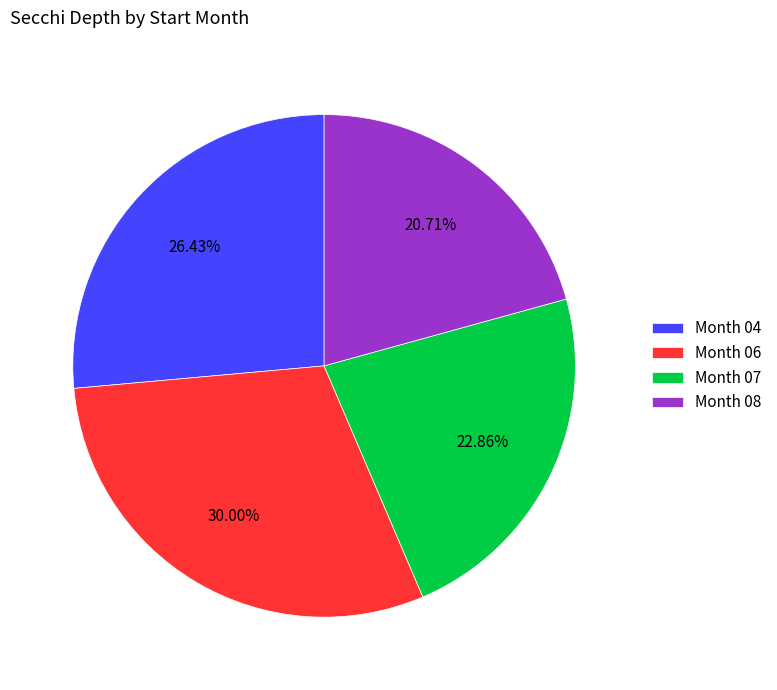

Is there a majority slice in this chart?

No